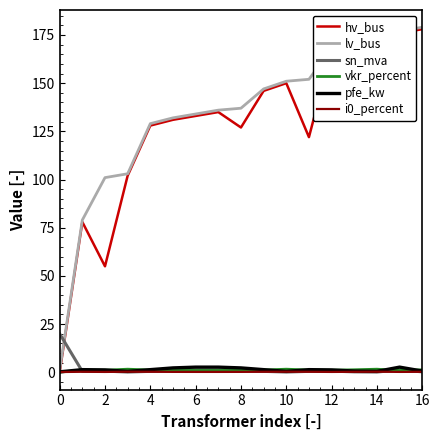

After their last crossing, which series has the higher values: hv_bus or sn_mva?

hv_bus